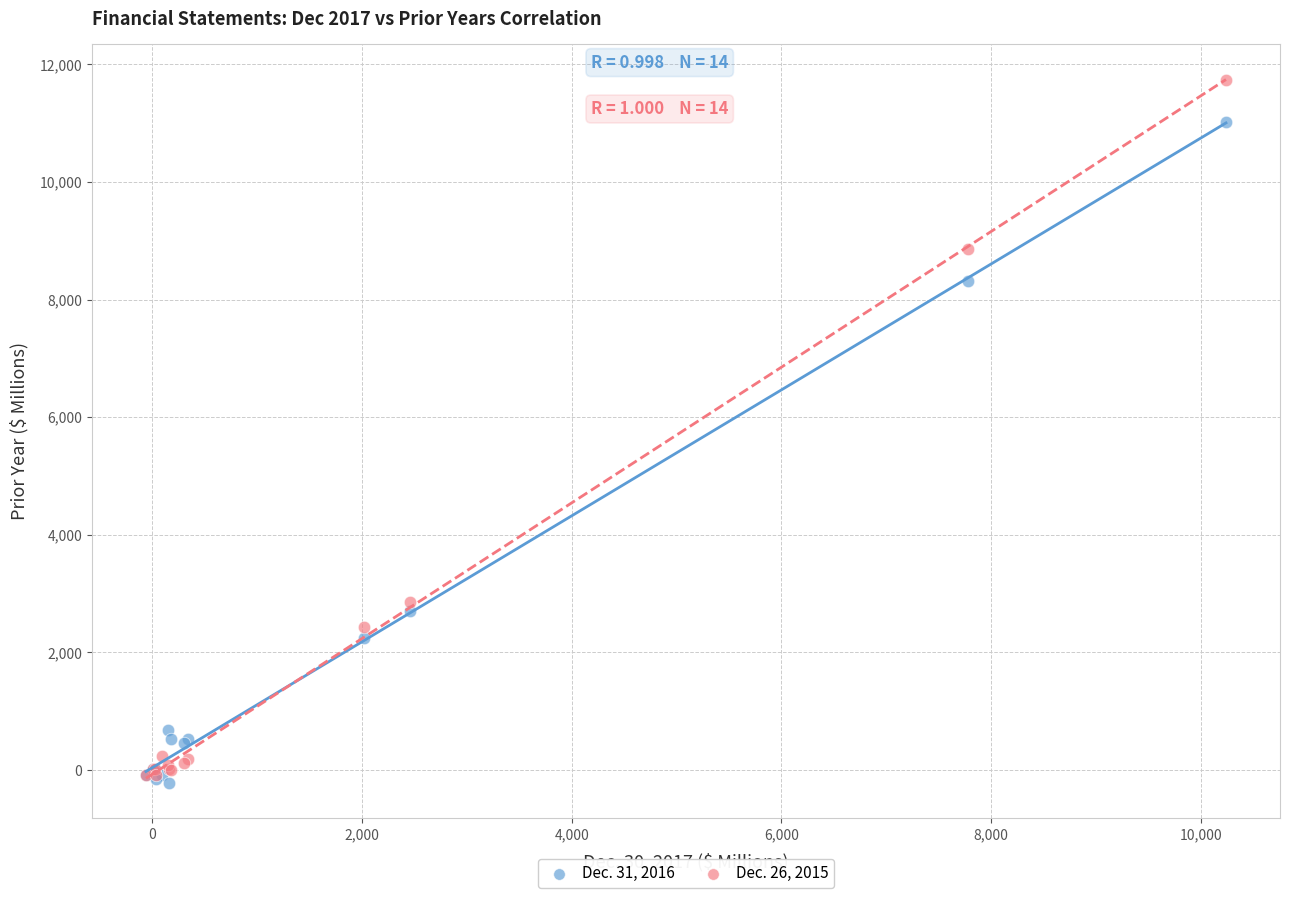

What are all the series names shown in the legend?

Dec. 31, 2016, Dec. 26, 2015